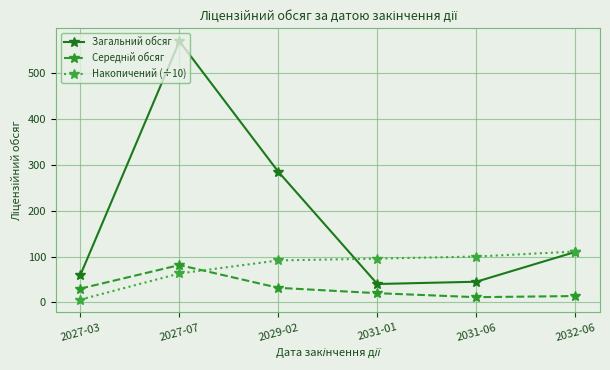

Which series has the largest range (max minus min)?

Загальний обсяг